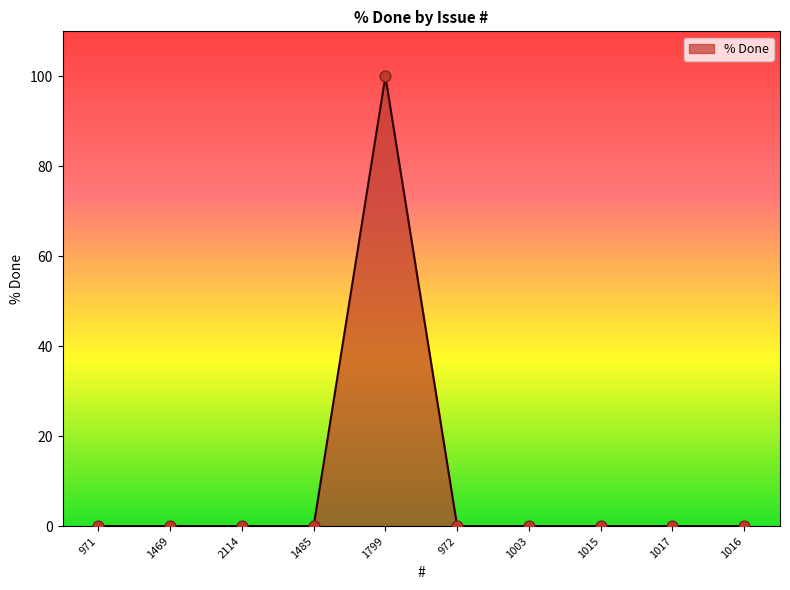

Which has a higher value, 972 or 1799?

1799